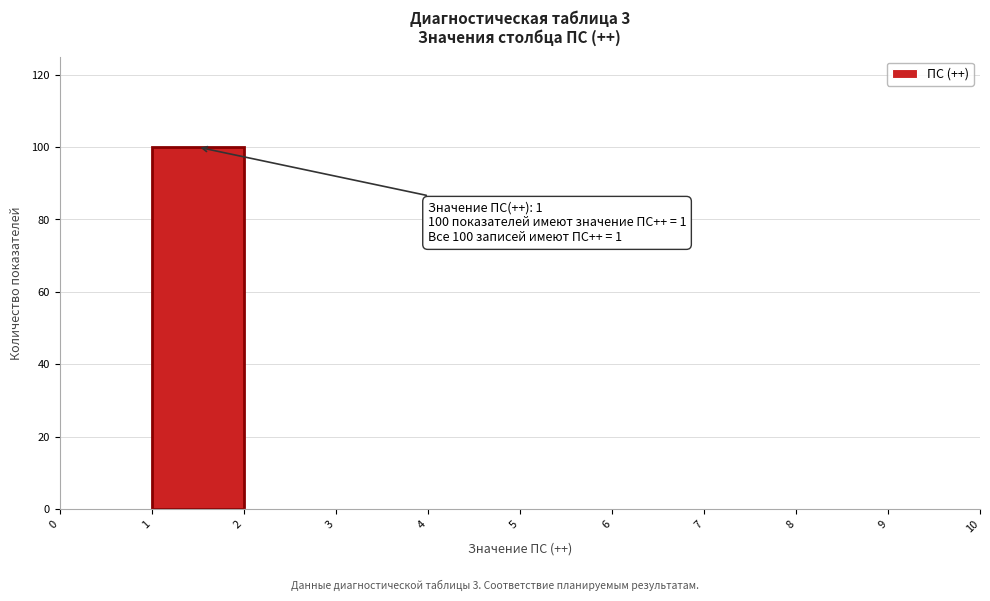

Over which range of the x-axis is the bar tallest?

1 to 2